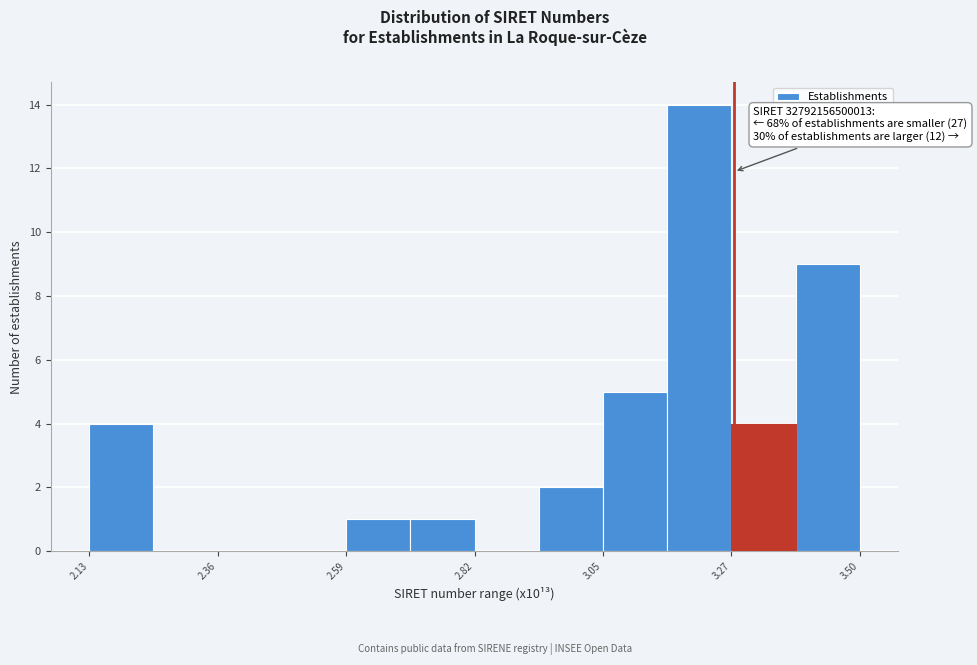

Read against the x-axis, roughly where is the centre of the tallest bar?

3.20